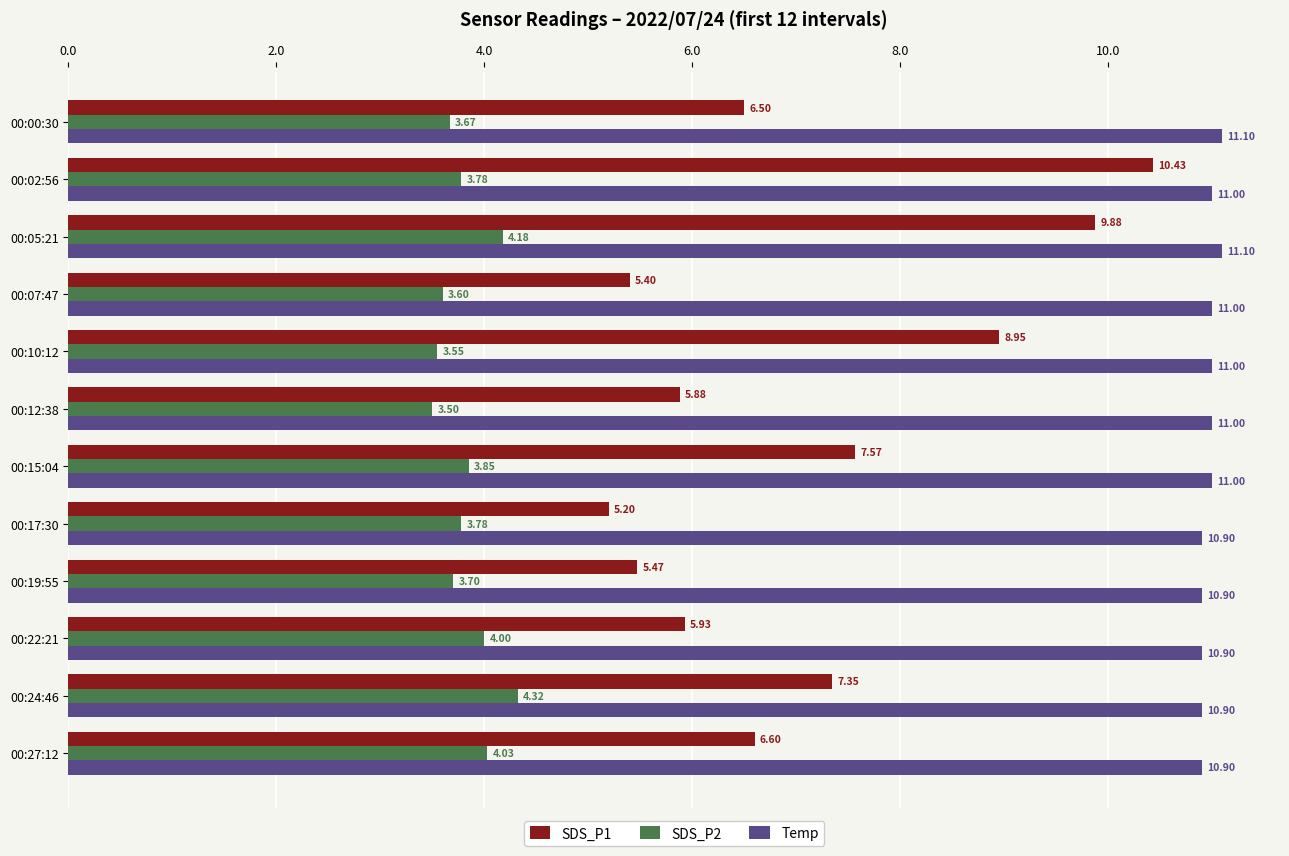

Rank the series by their average value, from highest to lowest.

Temp, SDS_P1, SDS_P2